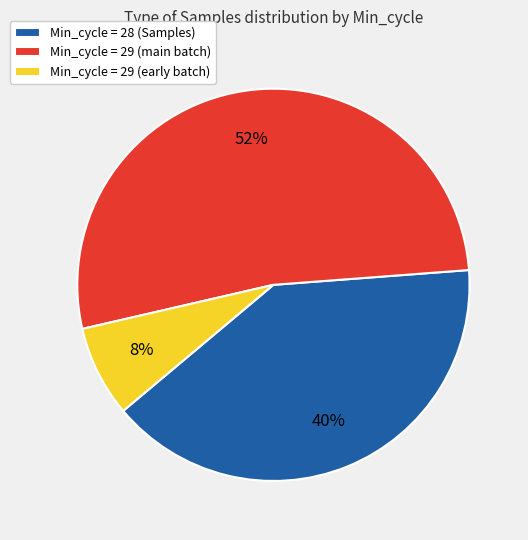

To the nearest percent, what is the average slice percentage?

33%